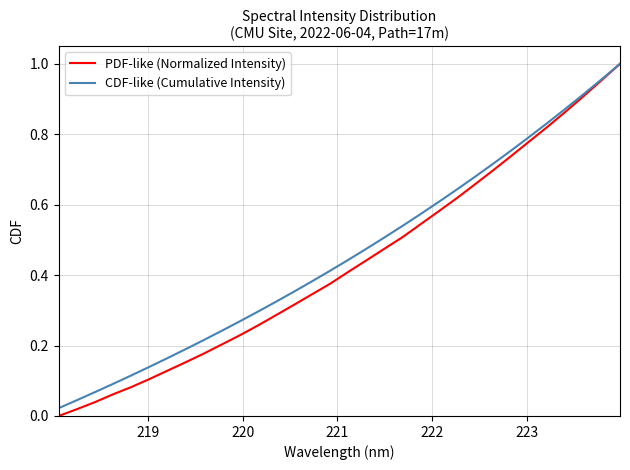

Which series has the largest range (max minus min)?

PDF-like (Normalized Intensity)